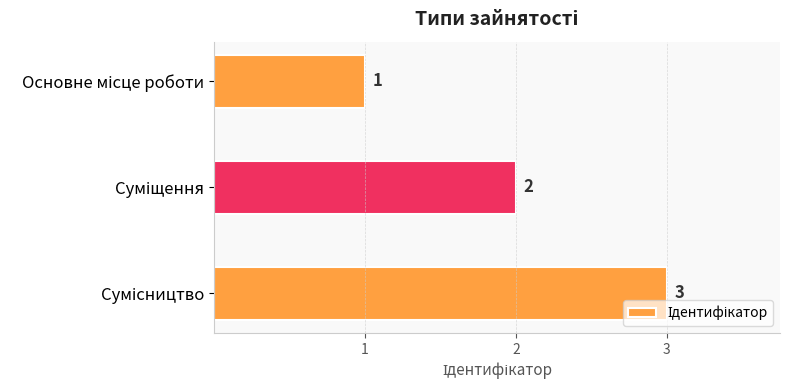

What is the greatest value displayed?

3